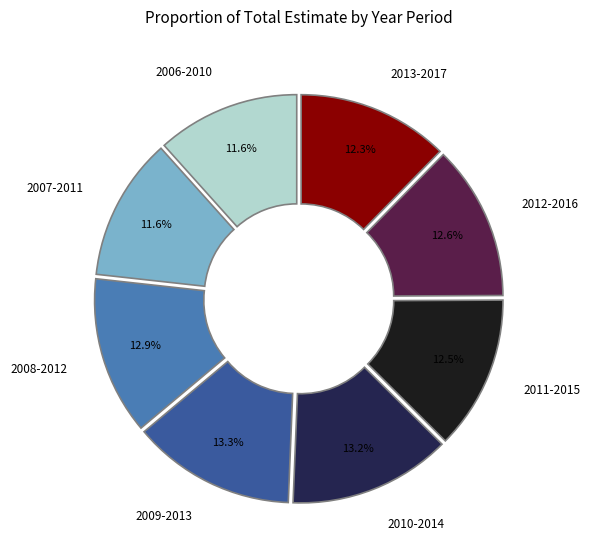

To the nearest percent, what is the difference between the largest and smallest slice percentages?

2%